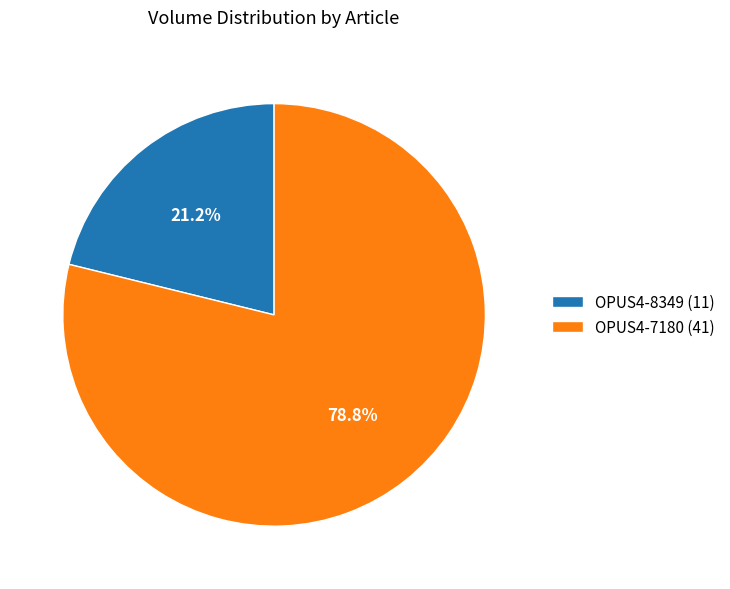

Which slice is the largest?

OPUS4-7180